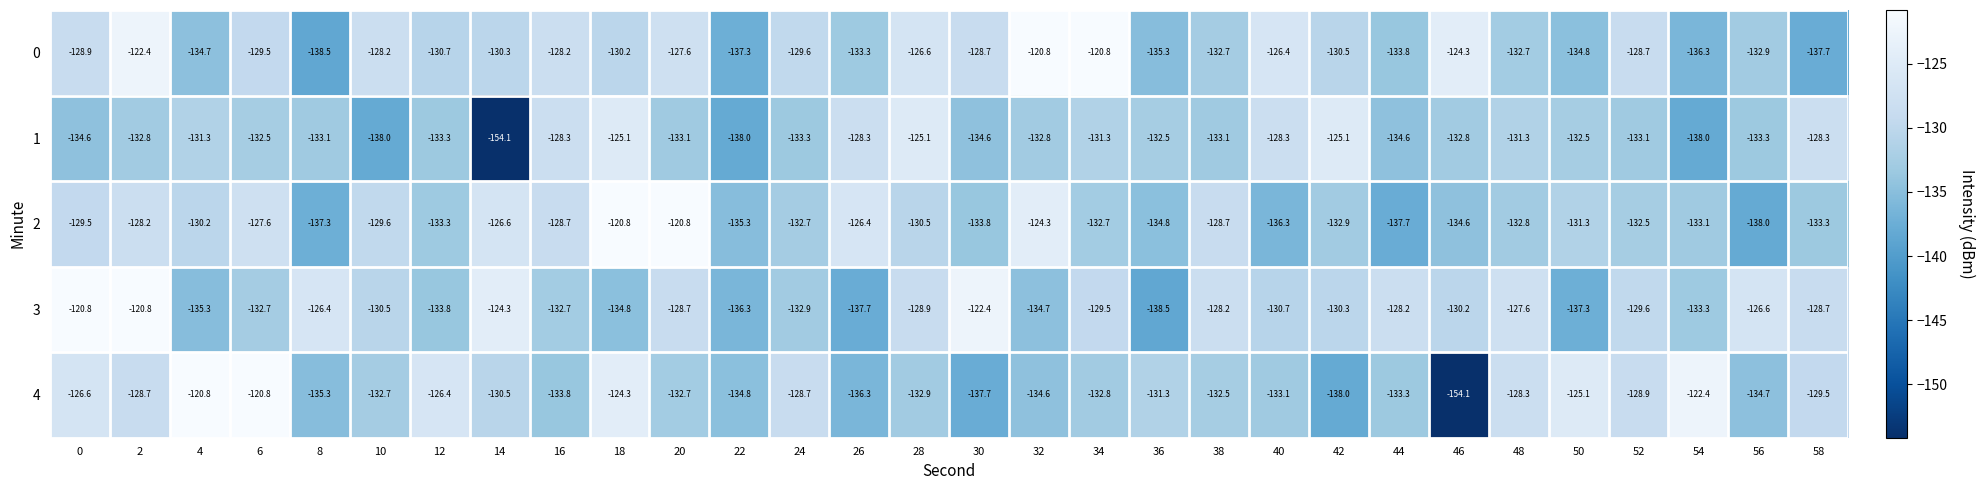

What is the greatest value displayed?

-120.8